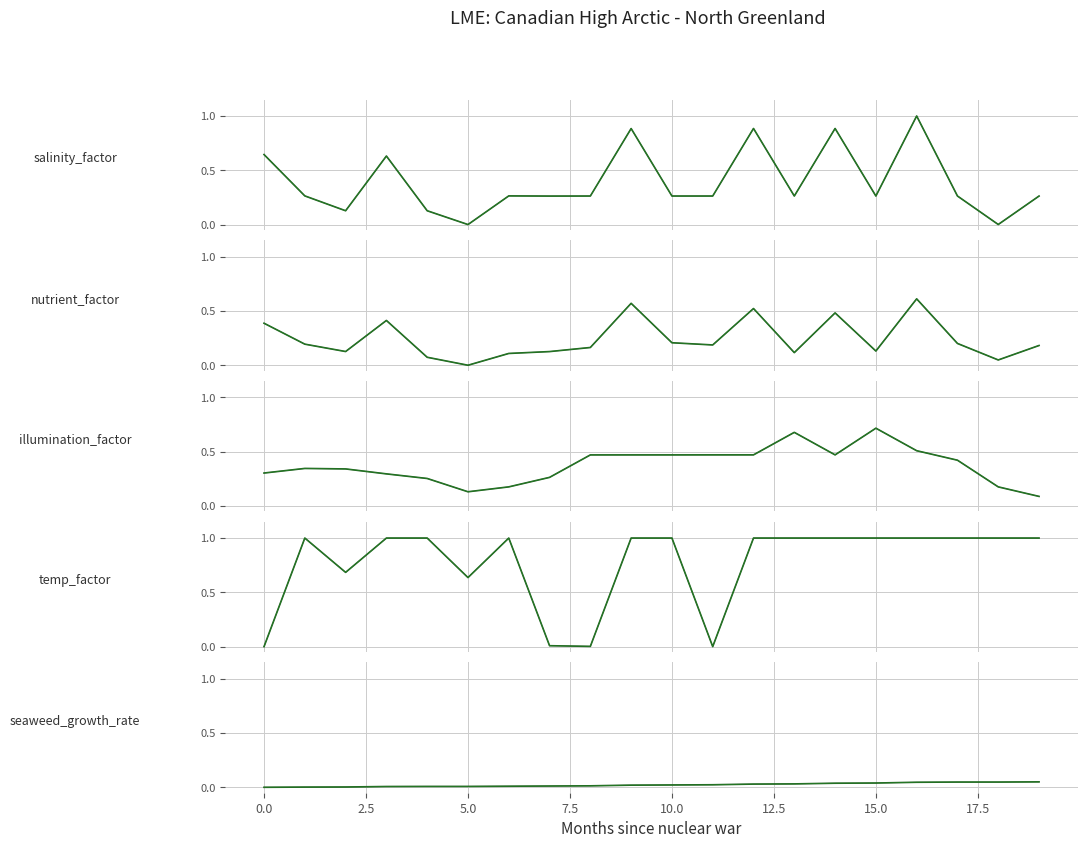

At which category is the sum across all series the highest?

16